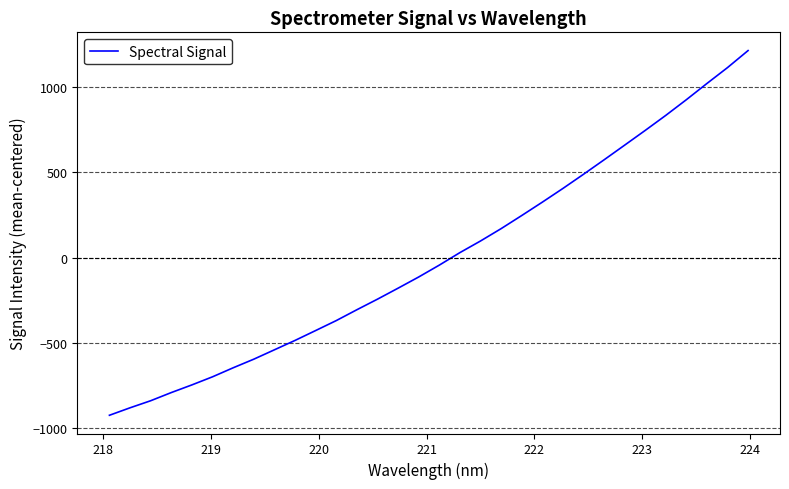

What is the difference between the maximum and minimum values?

2144.5